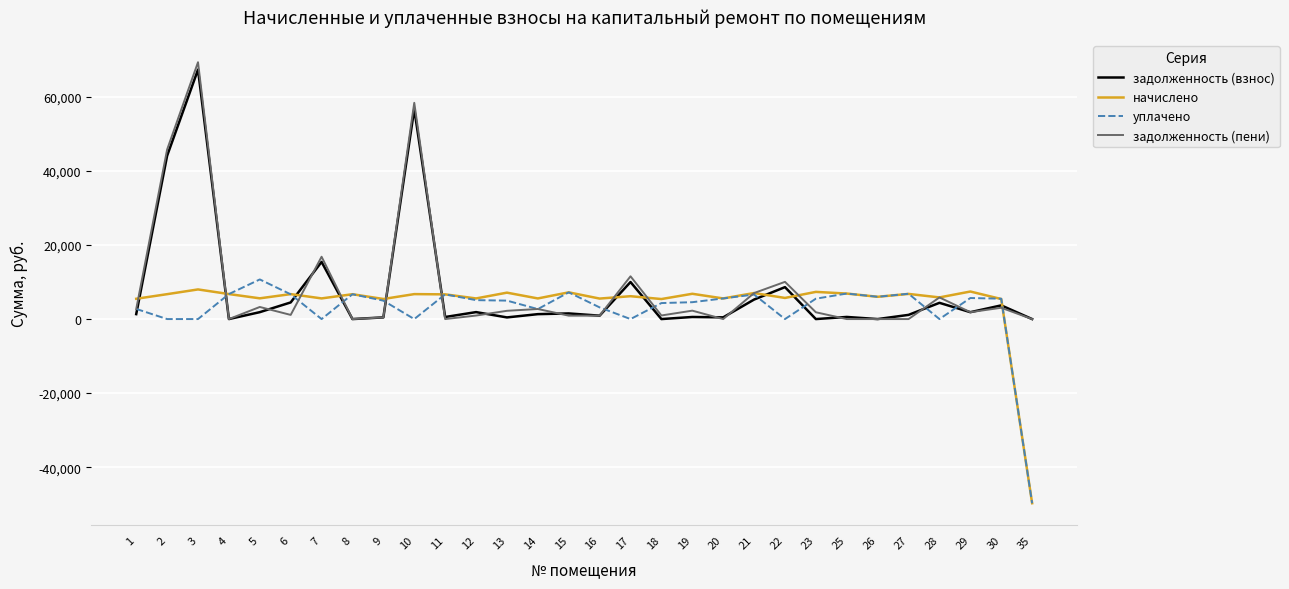

What is the smallest value displayed?

-49735.4